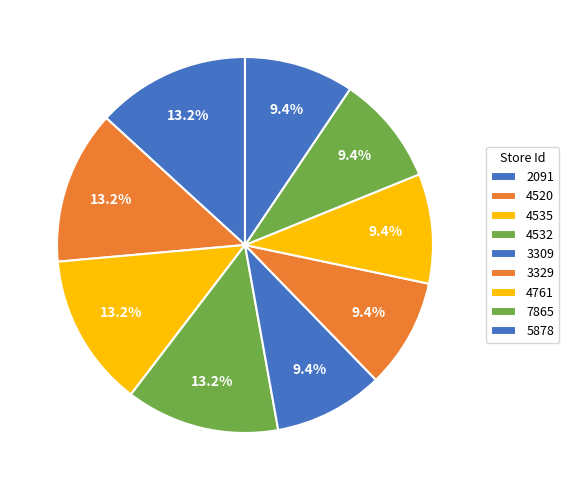

Approximately how many times larger is the value at 4520 compared to 4535?

1.0